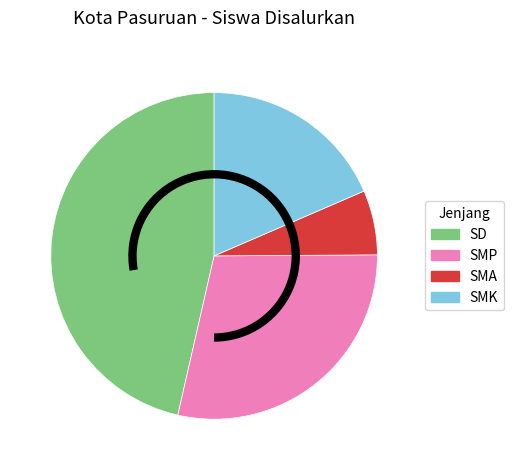

Is there any slice that represents more than half of the pie?

No